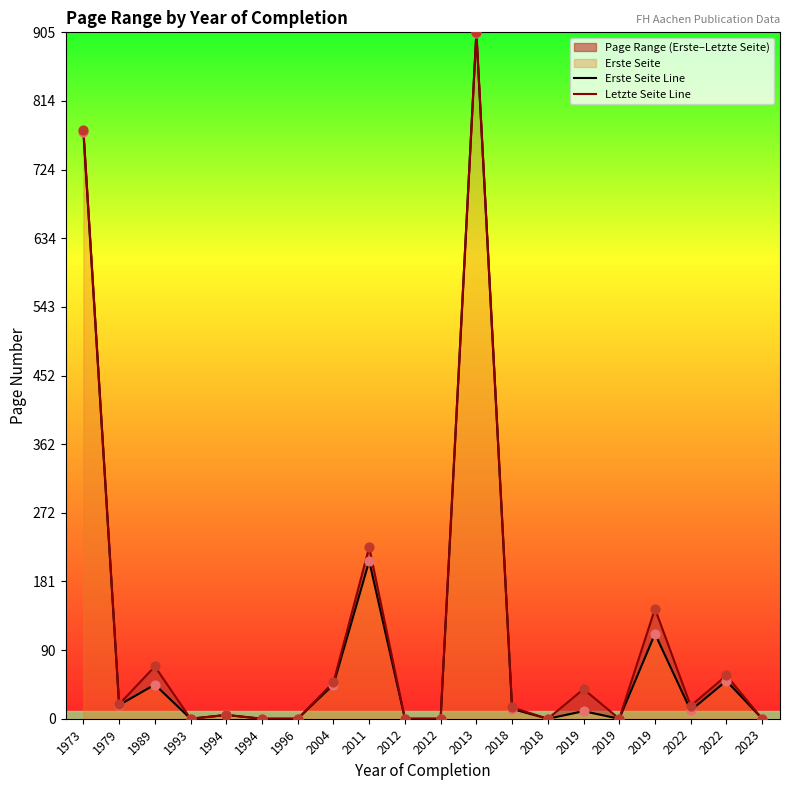

Which series contains the highest Y value?

Letzte Seite Line